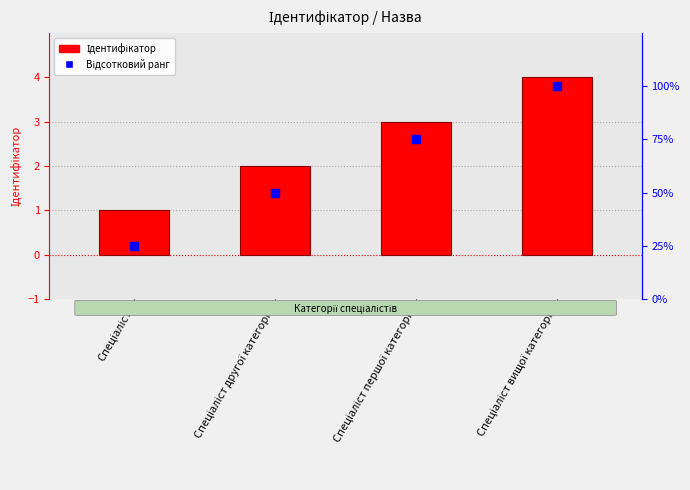

Which series has the largest total across all categories?

Ідентифікатор